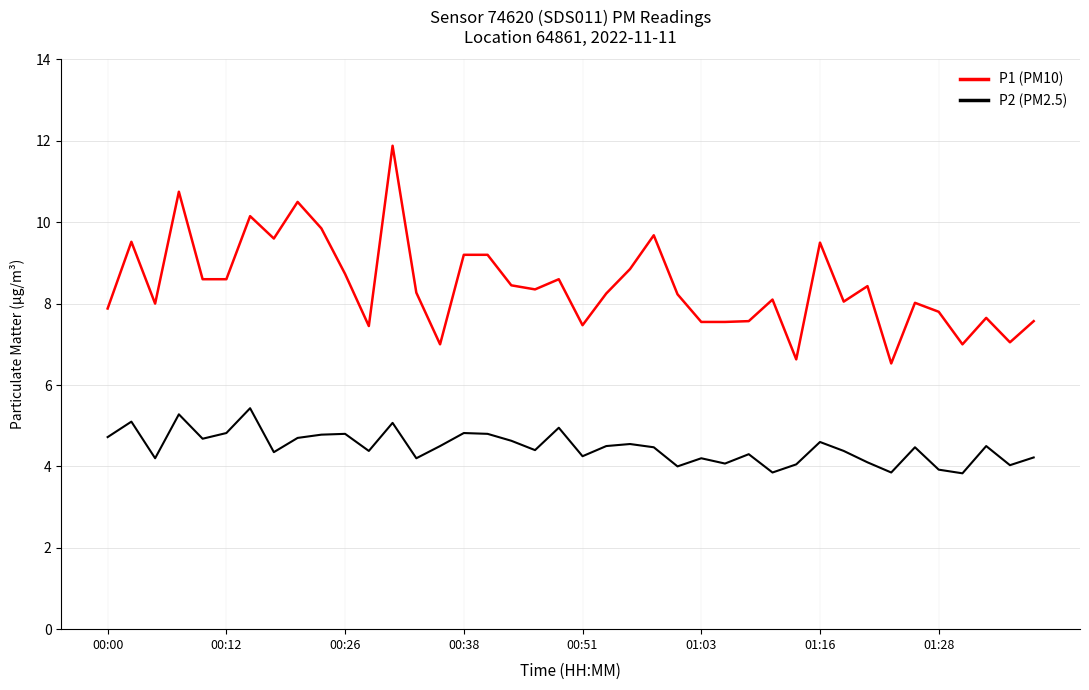

True or false: P2 (PM2.5) and P1 (PM10) cross at least once.

False